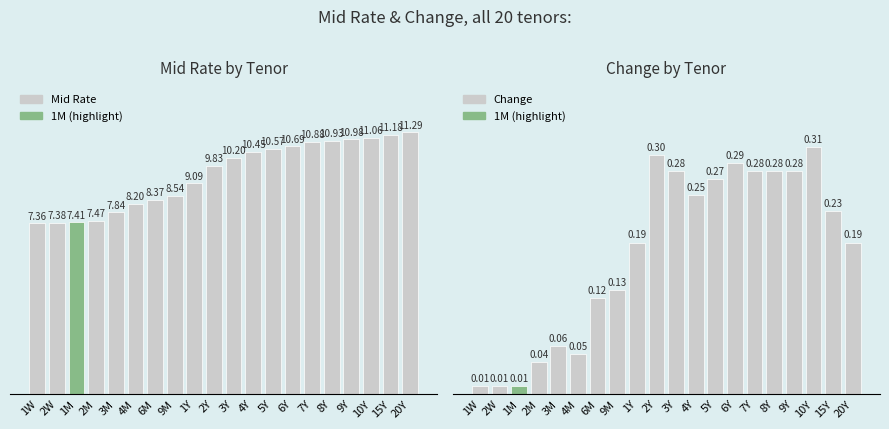

The Mid Rate series shows 10.6 at 5Y. True or false?

True